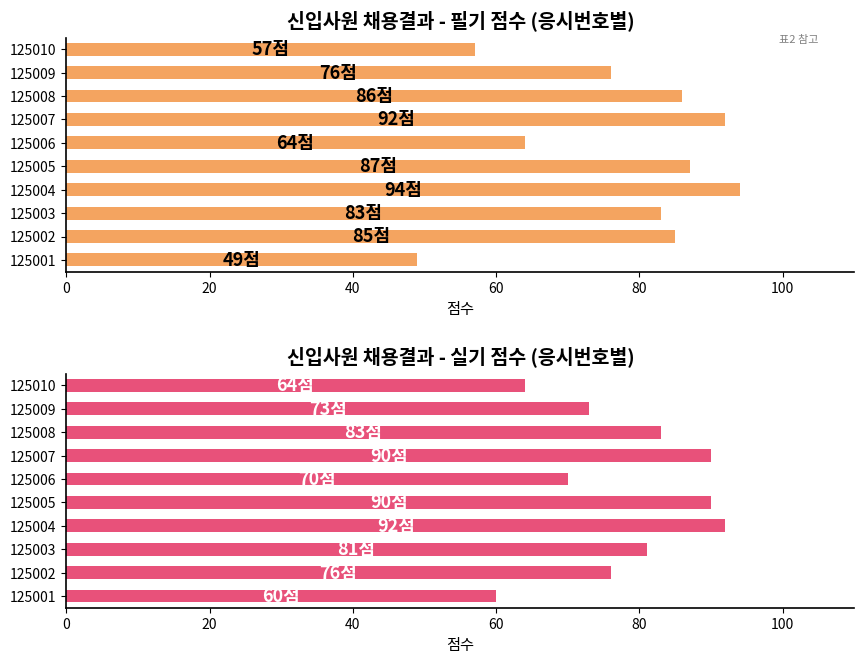

How many series are shown in this chart?

2